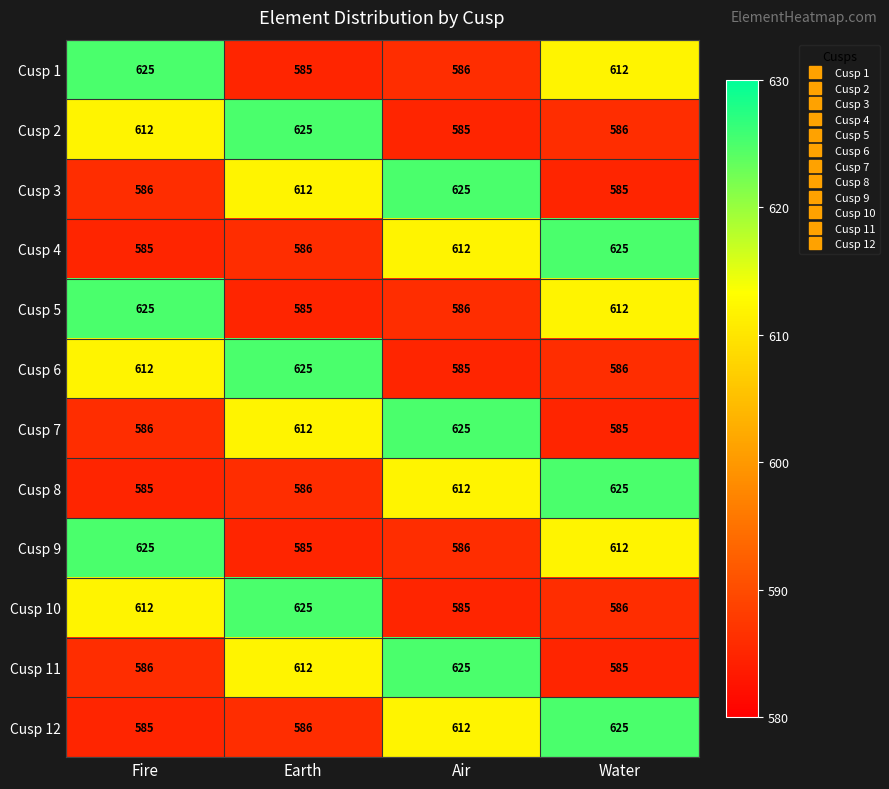

At how many categories does at least one series exceed 594?

4